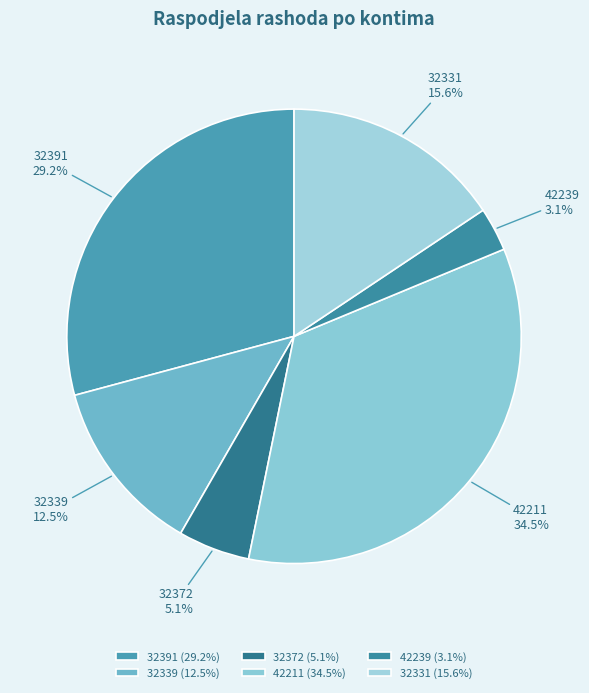

Is it true that 32339 is 1% of the pie?

False